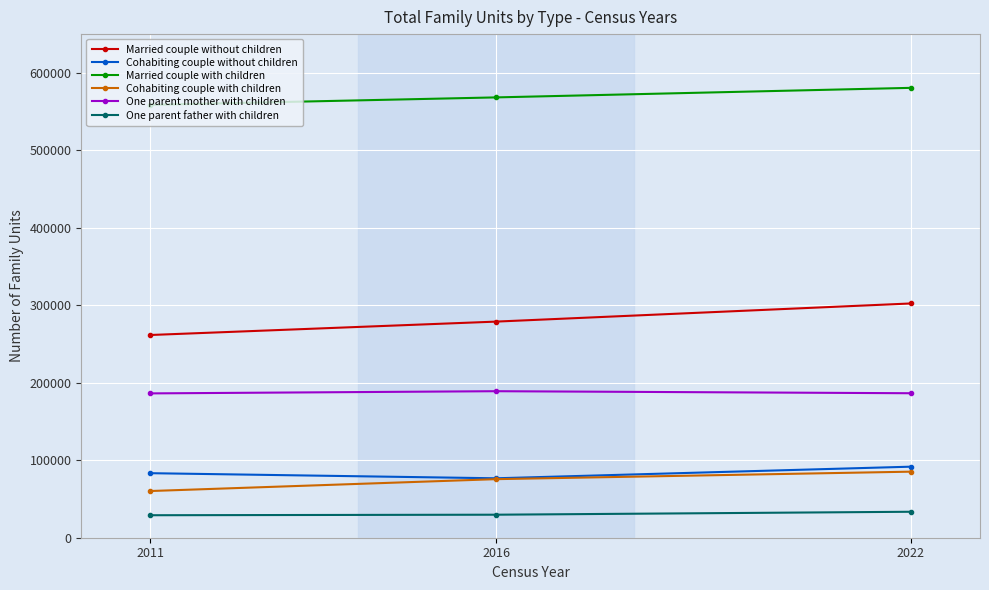

How many Cohabiting couple without children values are between 76715 and 91694?

3